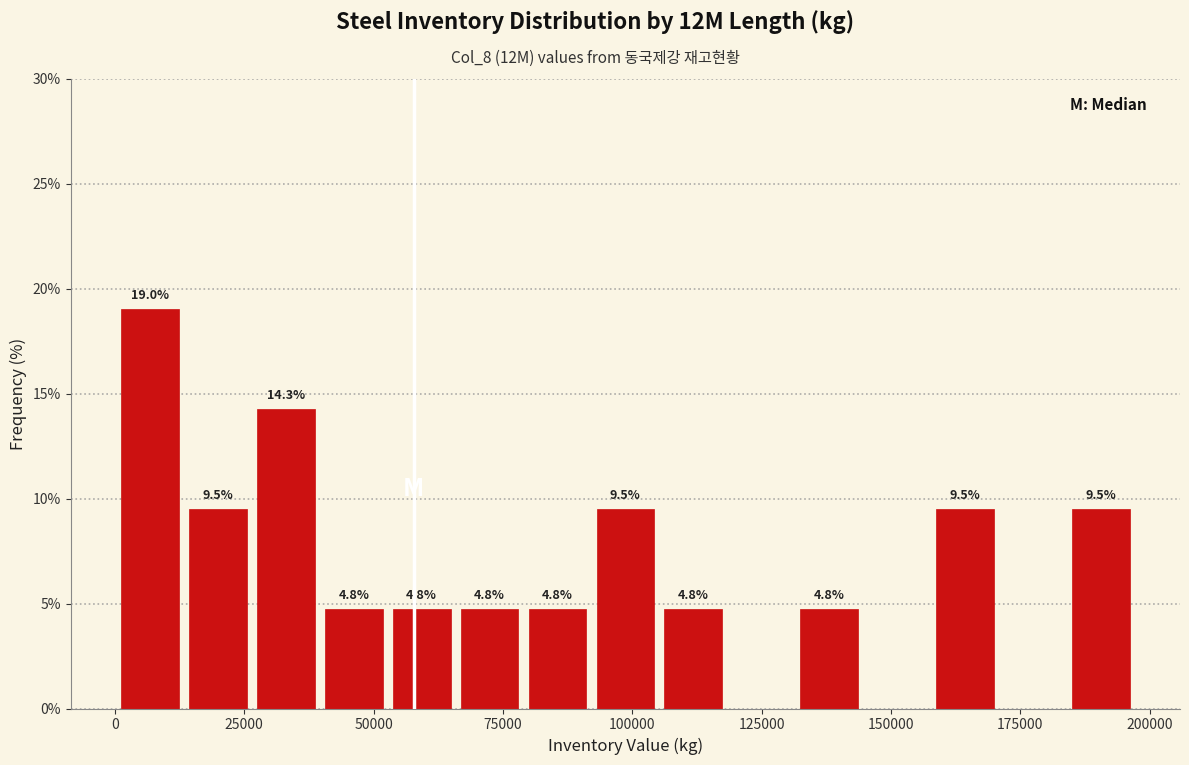

Read against the x-axis, roughly where is the centre of the tallest bar?

5000